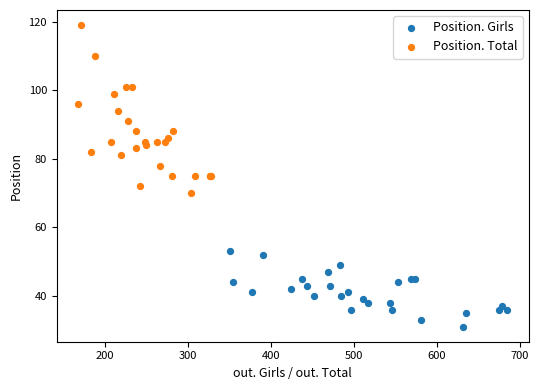

Which series contains the lowest Y value?

Position. Girls